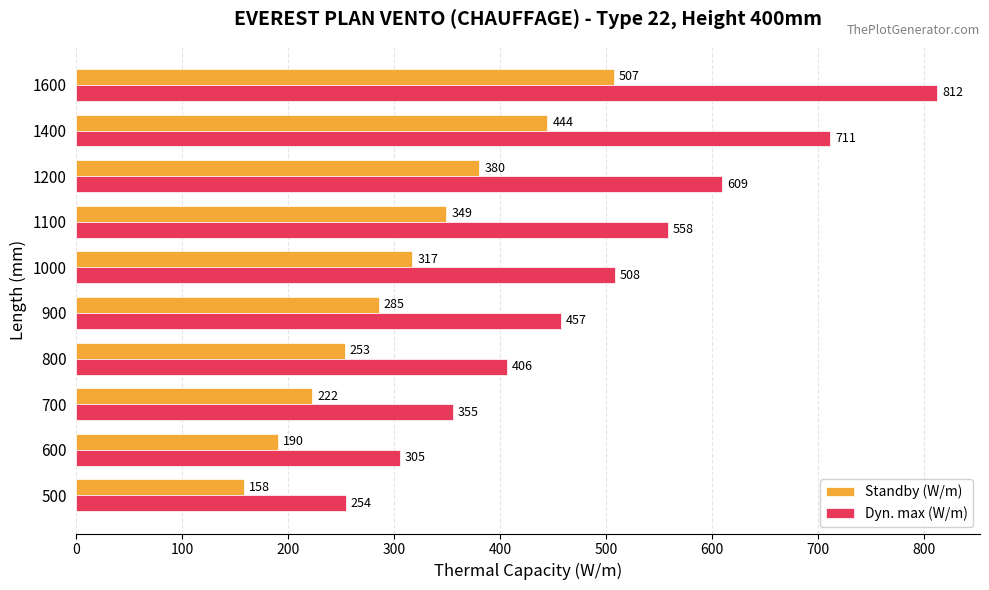

What is the sum of the Standby (W/m) values at 700 and 1100?

571